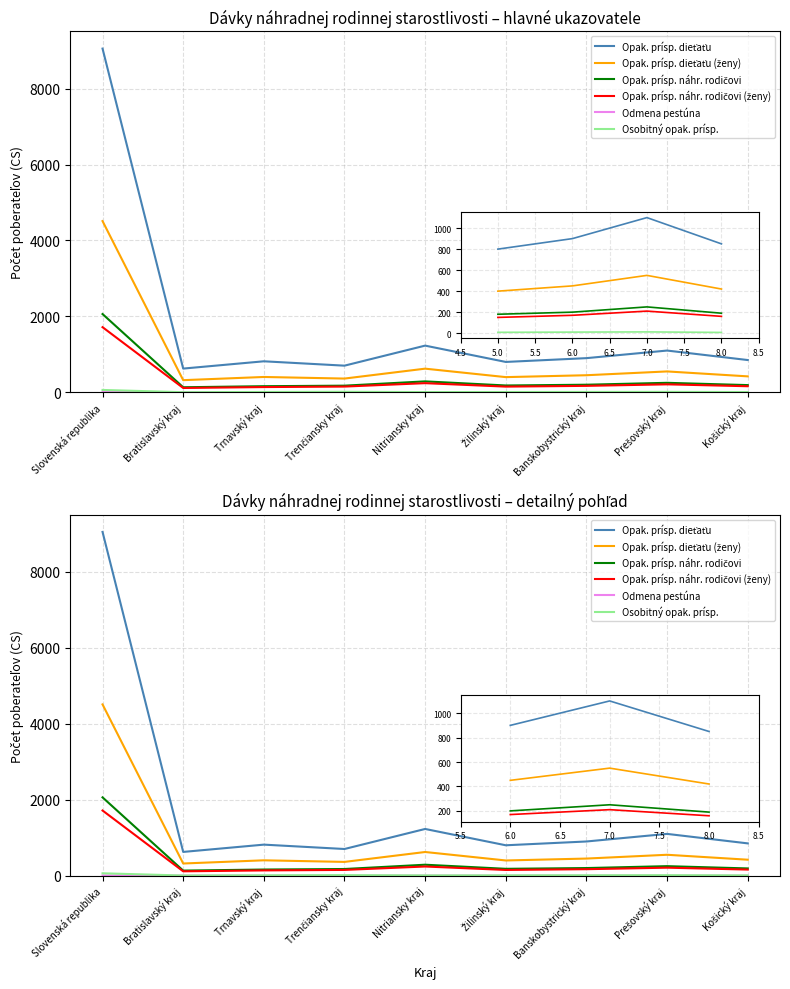

What is the sum of the Odmena pestúna values at Trenčiansky kraj and Nitriansky kraj?

1